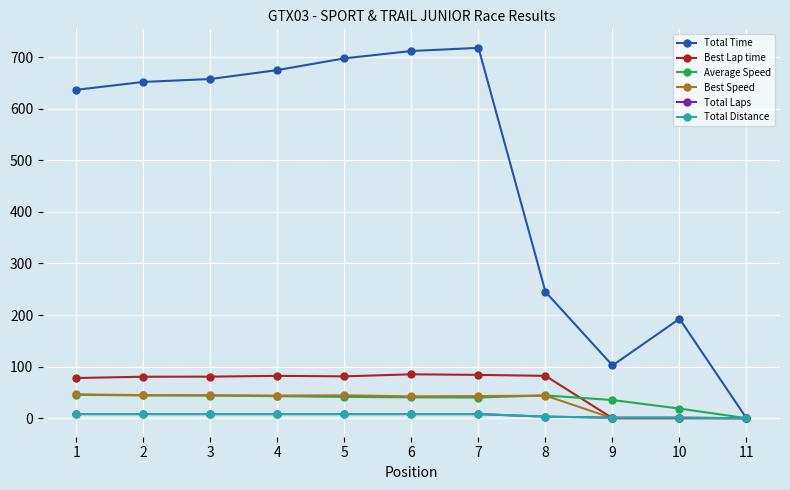

Where do Best Lap time and Total Laps first cross each other?

8 and 9